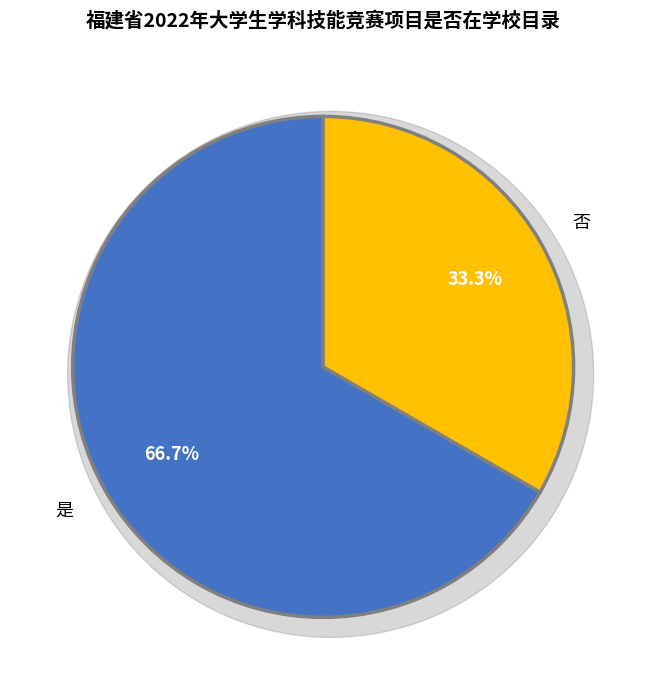

What percentage is the 否 slice, to the nearest percent?

33%